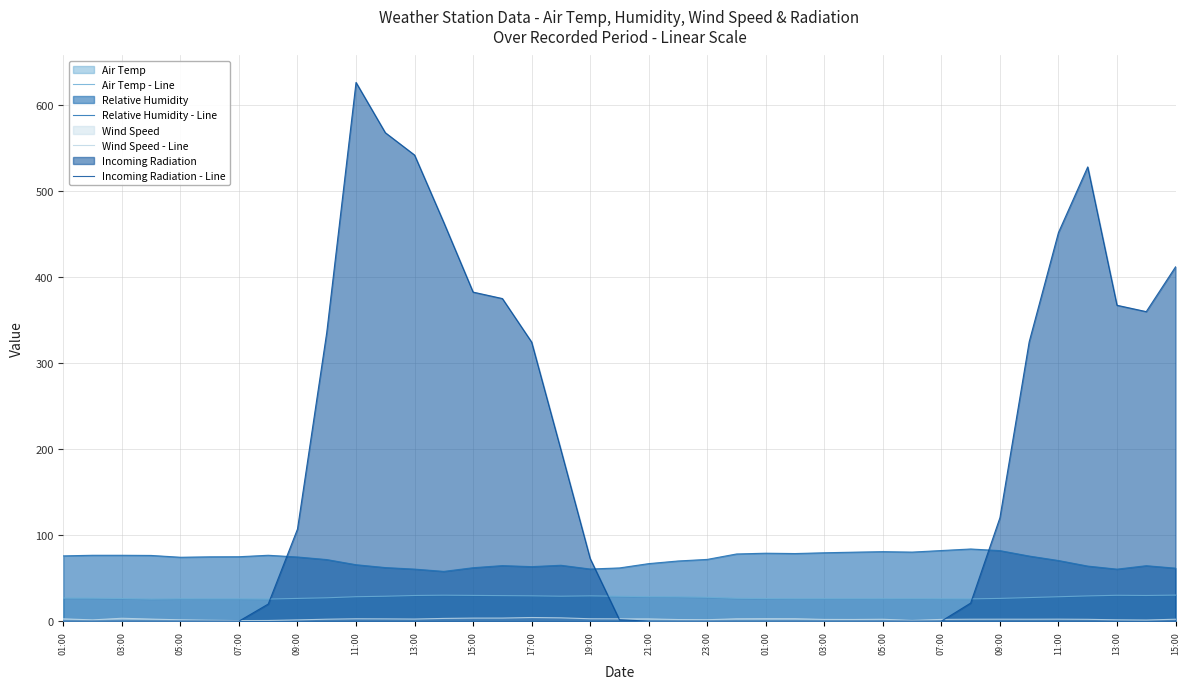

Is it true that Wind Speed - Line equals 1.3 at 37?

True